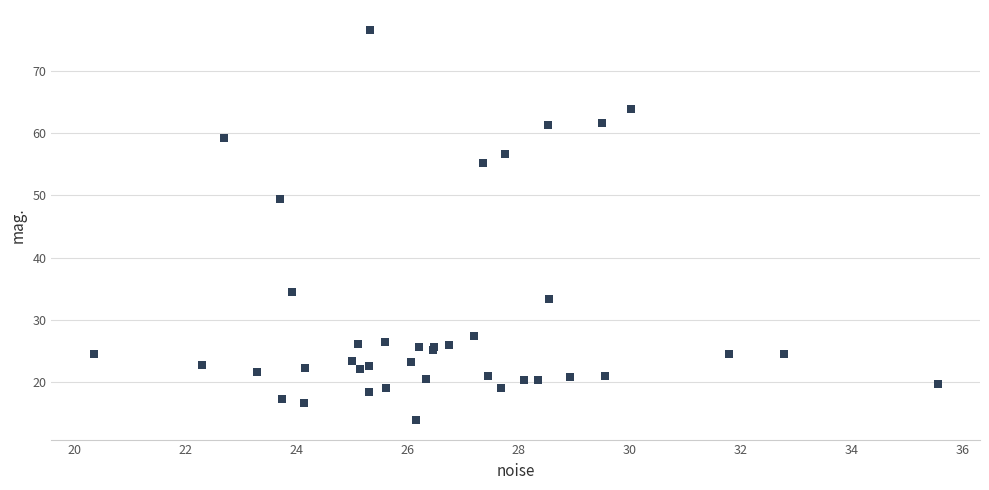

What Y value in the scatter plot is closest to 45?

49.4